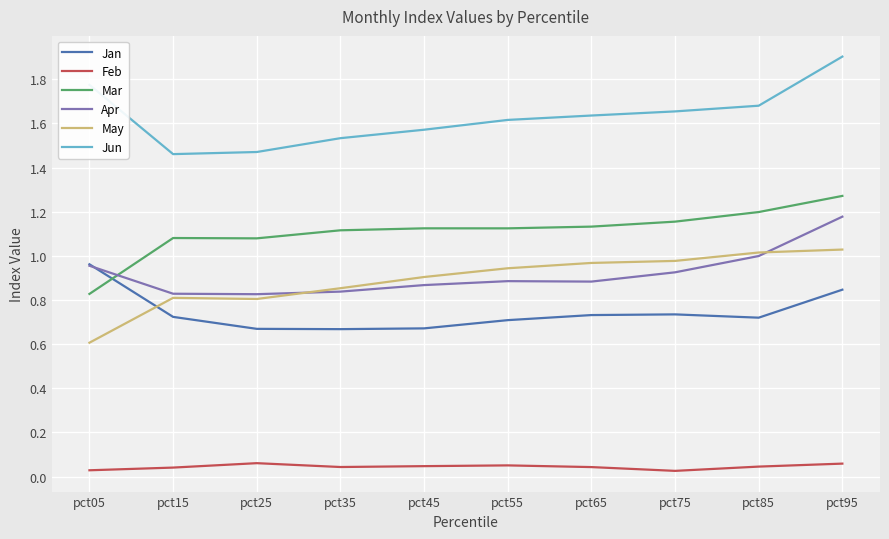

The value of Jun at pct85 is 0.4. True or false?

False